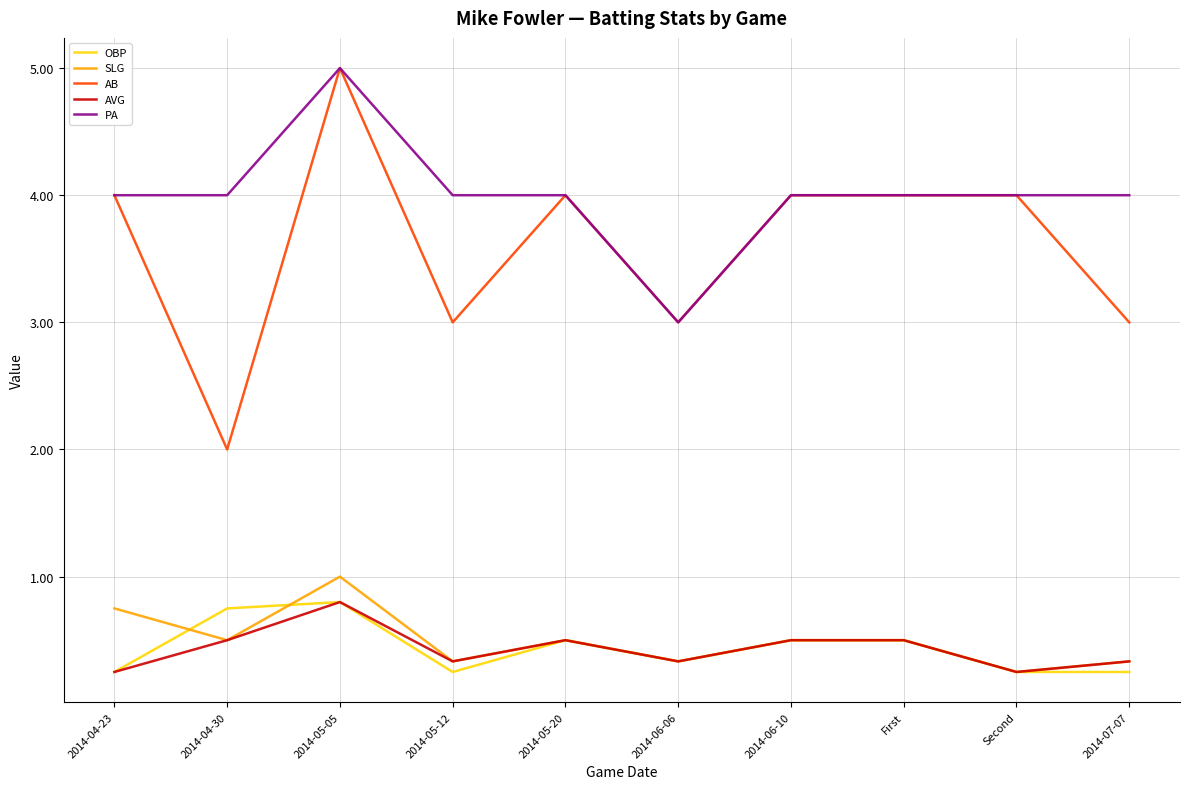

What is the spread (max minus min) of values at 2014-04-30?

3.5